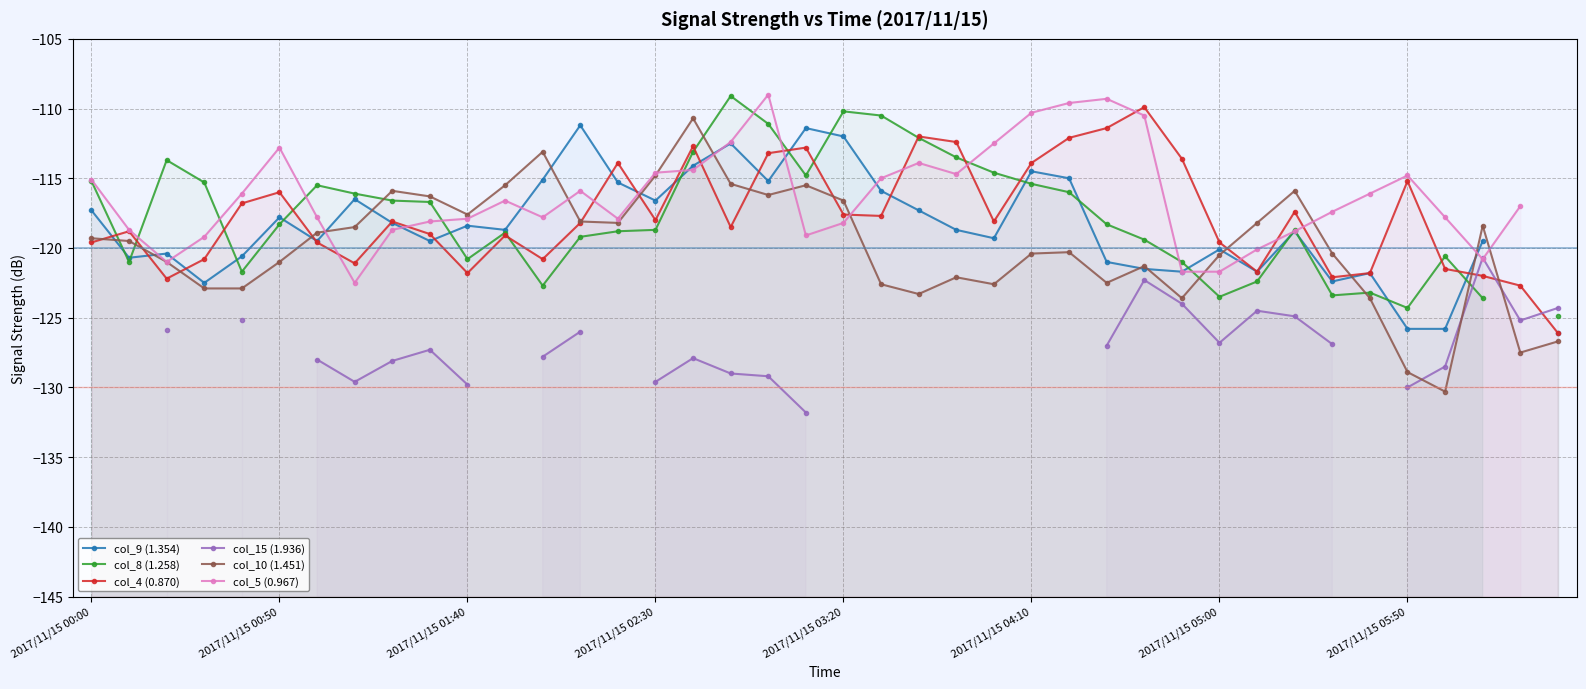

How many distinct data groups are displayed?

6